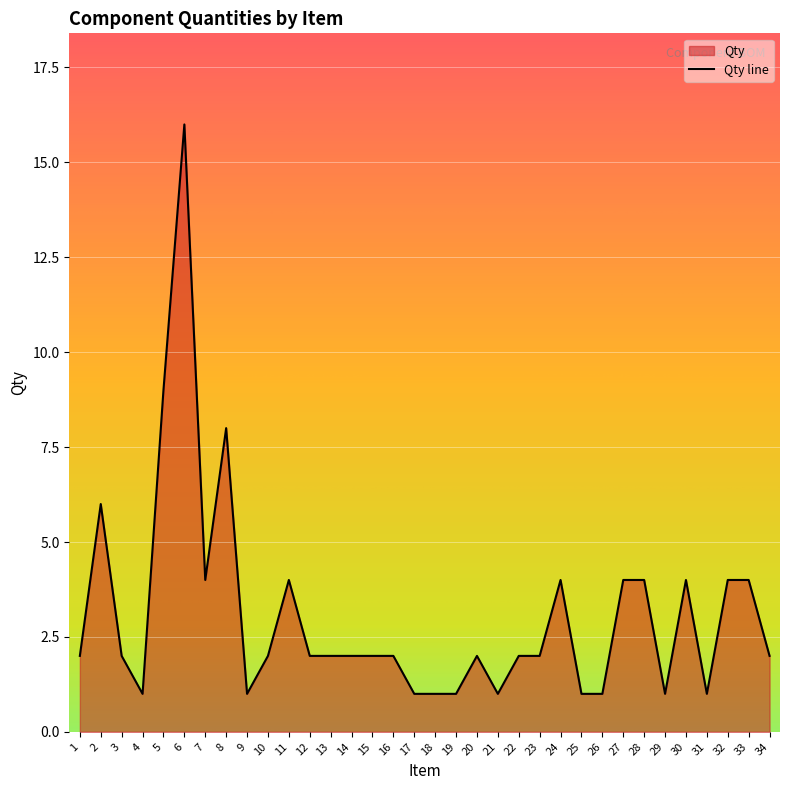

What is the average value?

3